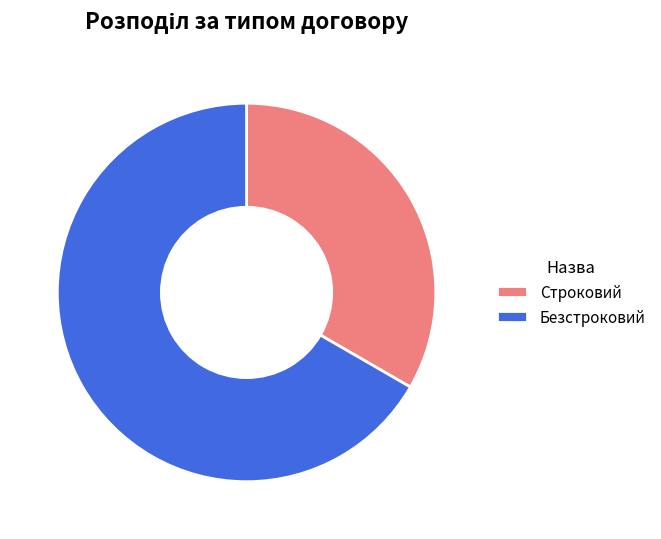

Which category has the smallest portion of the pie?

Строковий